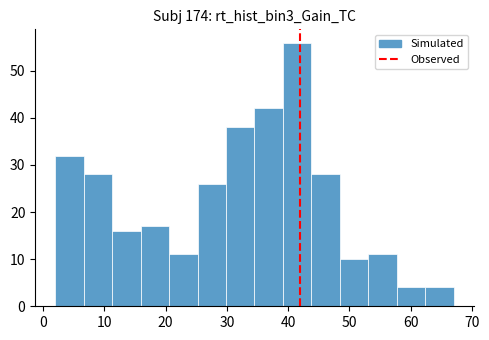

What is the height of the bar covering 44 to 48 on the x-axis? Neither the bar edges nor the heights are printed on the chart, so give them approximately, as read against the axes.

28